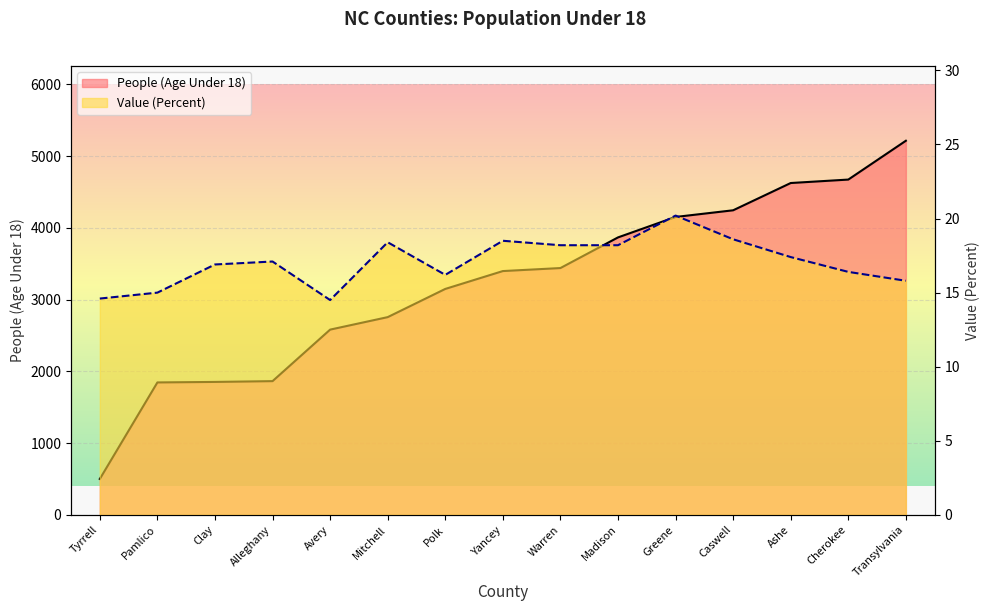

Reading right to left, extract all data points from this chart.

People (Age Under 18) line: 5214.0	4673.0	4625.0	4245.0	4152.0	3867.0	3440.0	3398.0	3149.0	2756.0	2582.0	1864.0	1853.0	1846.0	501.0
Value (Percent) line: 15.8	16.4	17.4	18.6	20.2	18.2	18.2	18.5	16.2	18.4	14.5	17.1	16.9	15.0	14.6